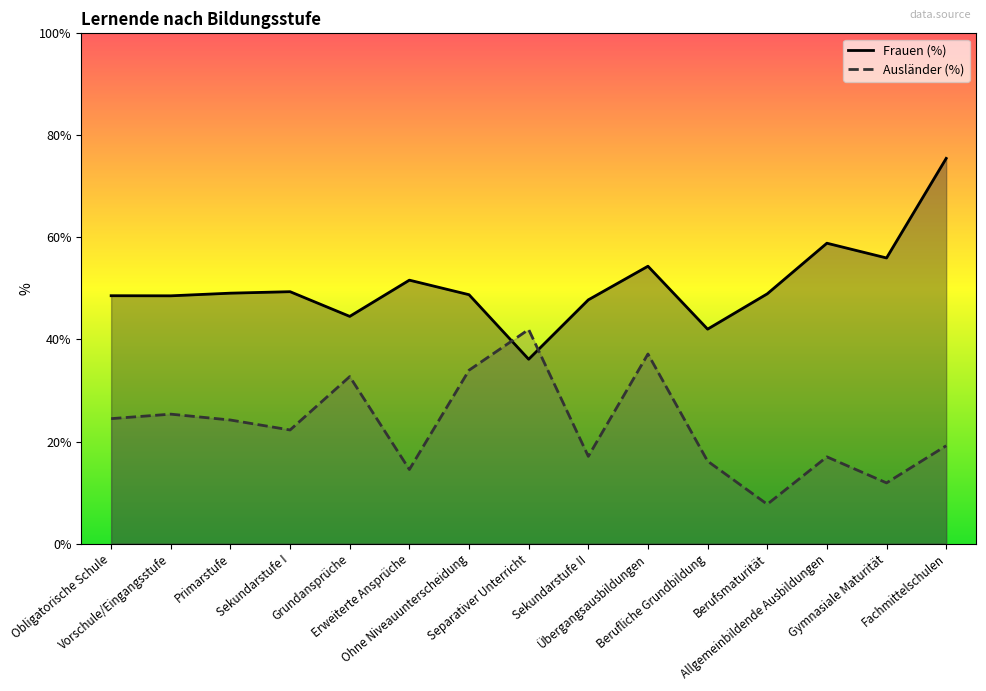

At how many categories does at least one series exceed 54?

4